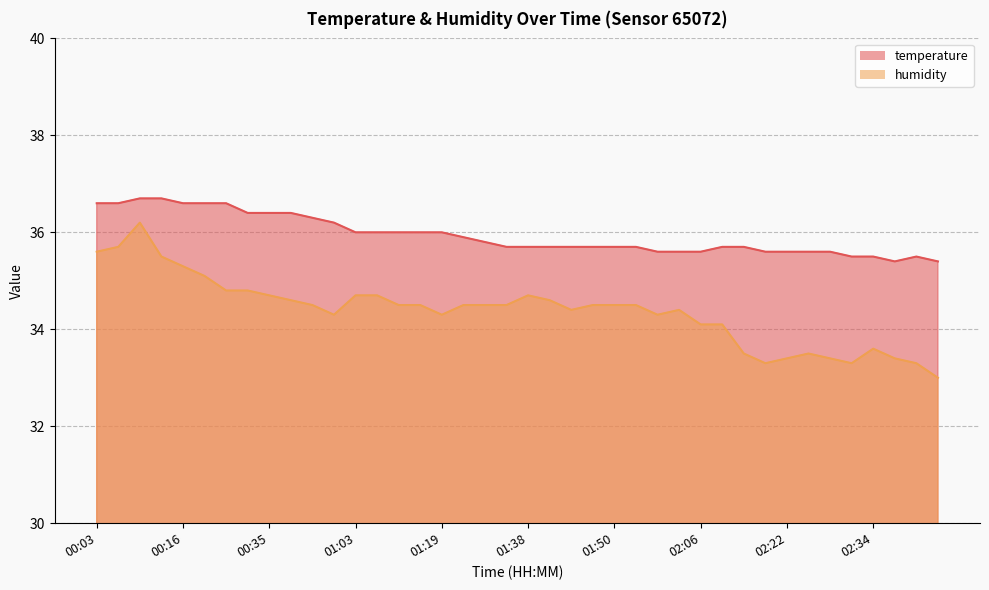

What is the greatest value displayed?

36.7